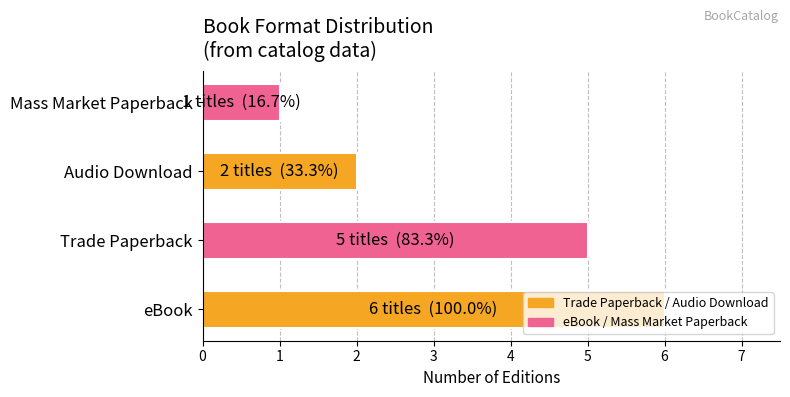

The value at Audio Download is 1. True or false?

False